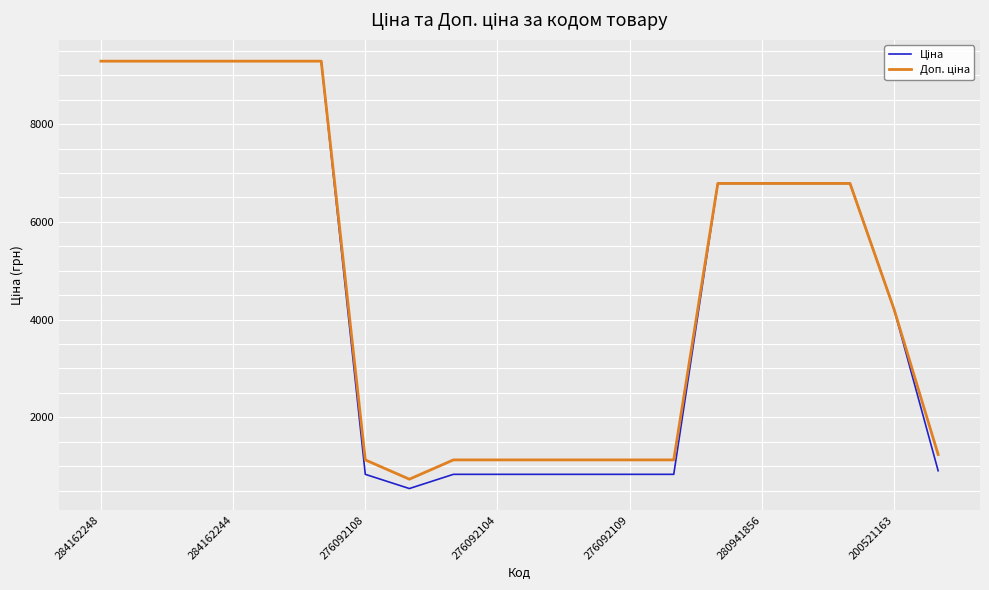

What is the minimum value shown in the chart?

540.5